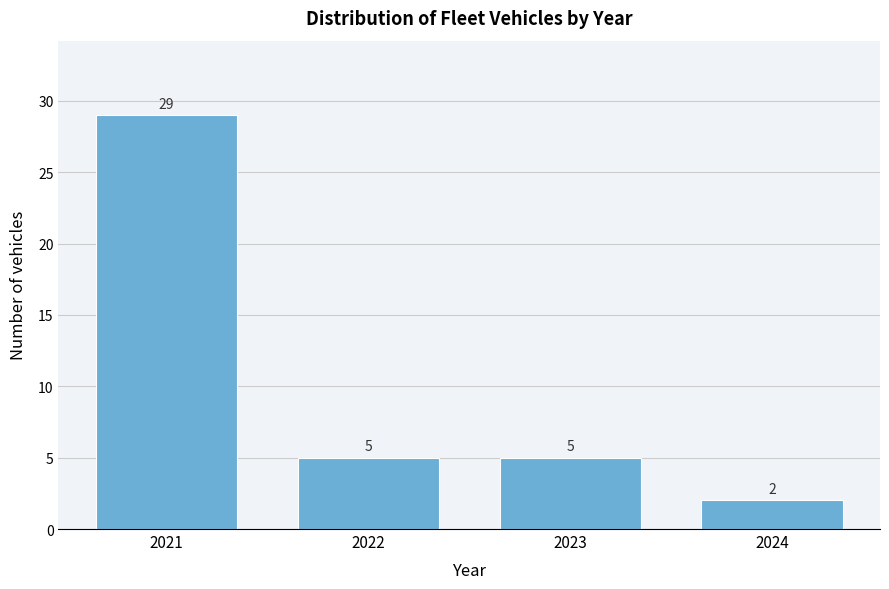

Reading left to right, list all the values displayed in this chart.

2021=29	2022=5	2023=5	2024=2